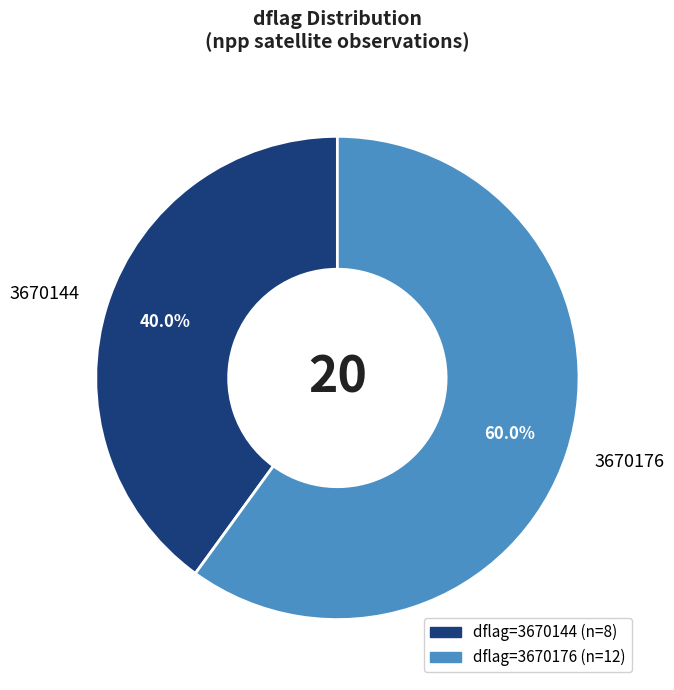

Rank the categories by value from highest to lowest.

3670176, 3670144